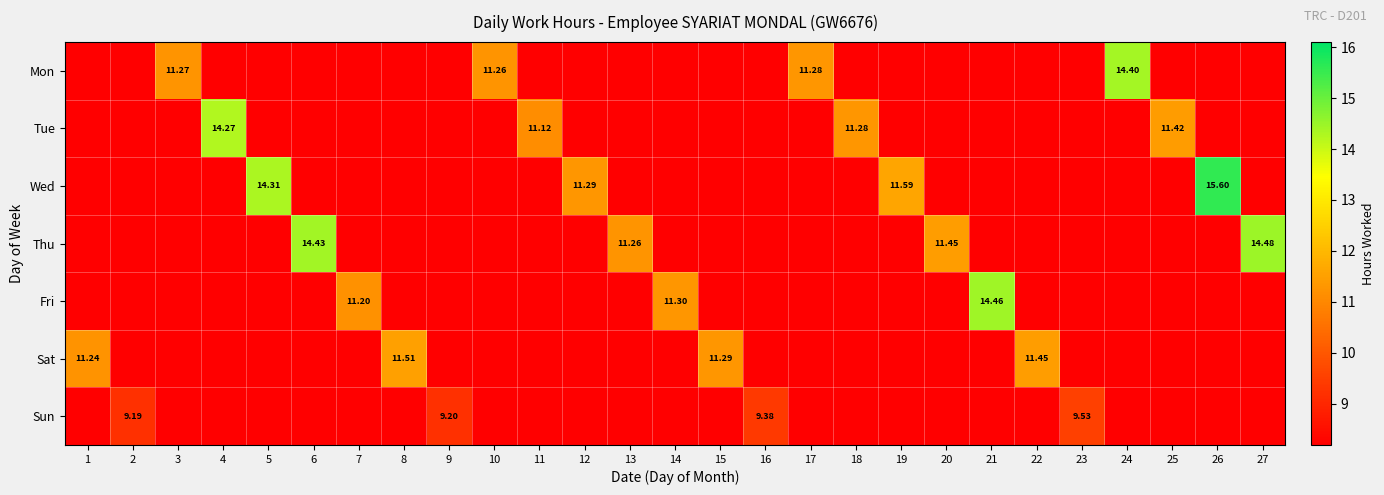

Which series has the widest spread of values?

Wed